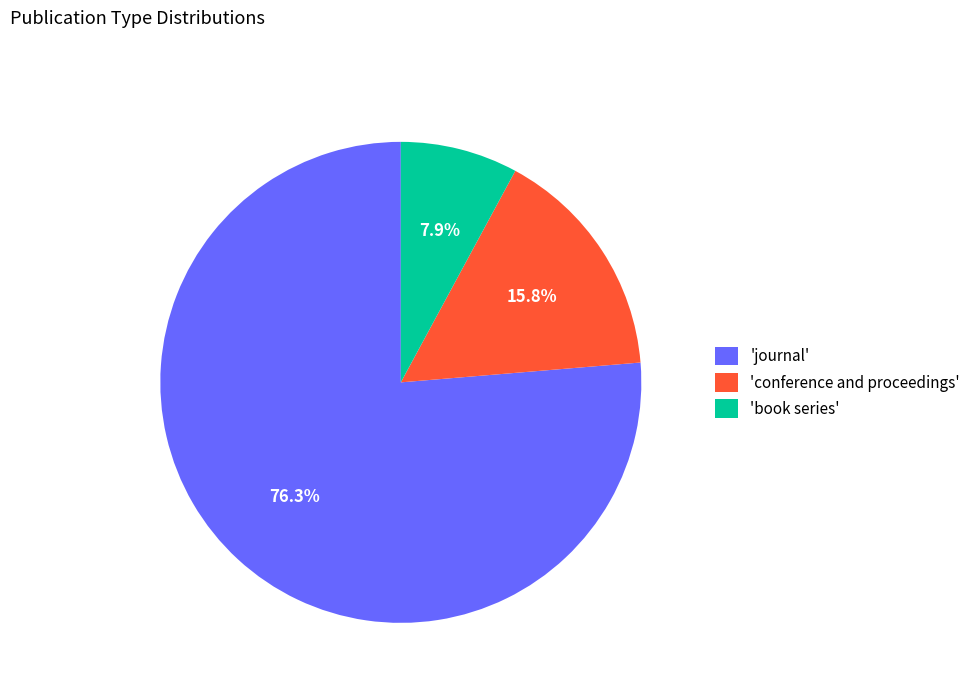

Approximately how many times larger is the value at 'conference and proceedings' compared to 'book series'?

2.0